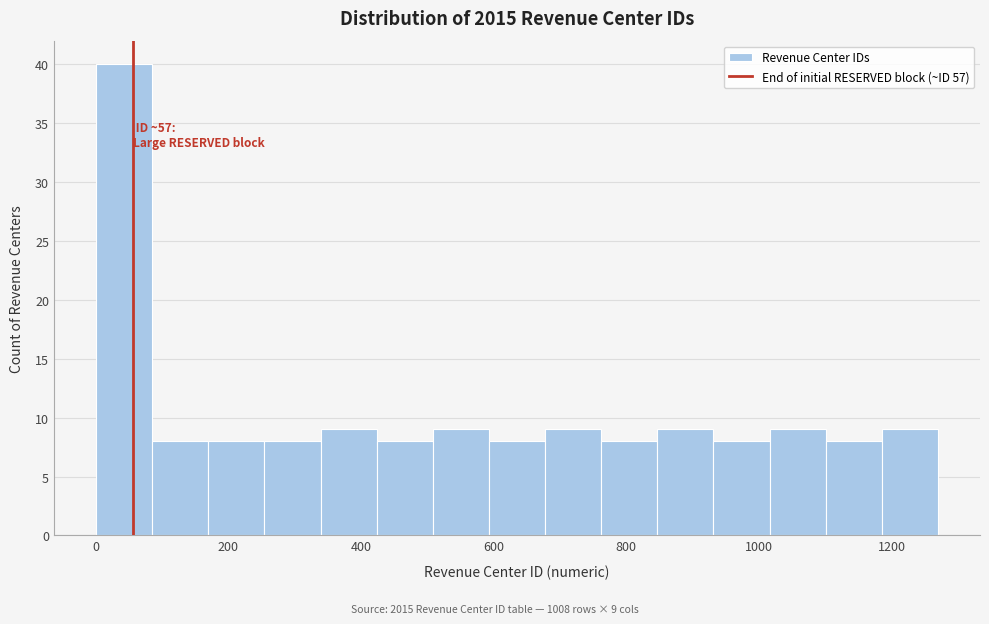

Over which range of the x-axis is the bar tallest?

0 to 80